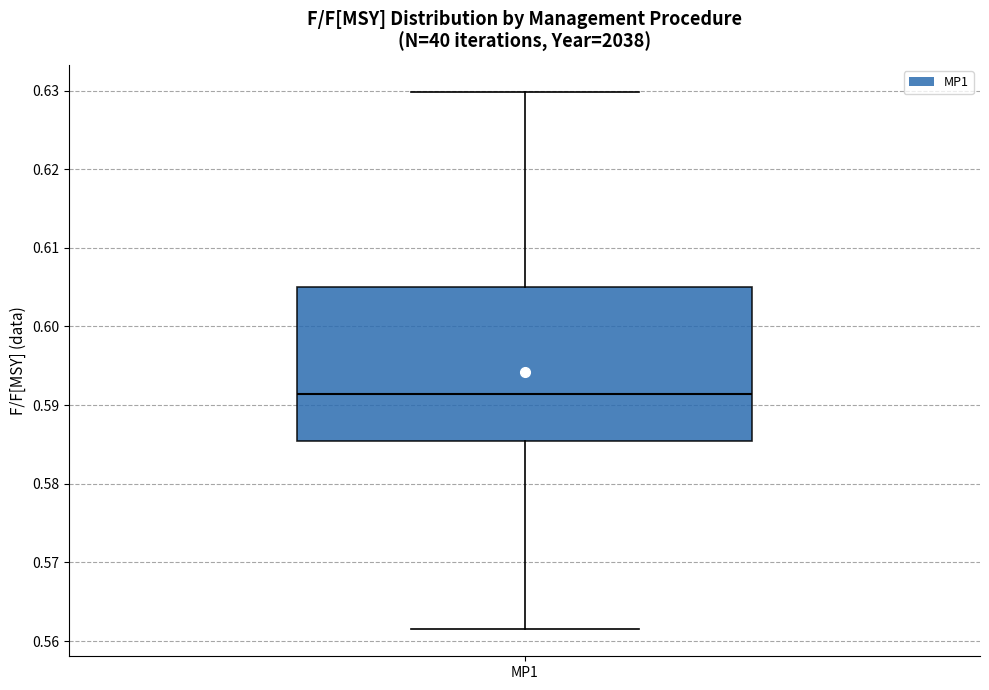

Where does the median line of the box for MP1 sit on the y-axis? The values are not printed on the chart, so give them approximately, as read against the axis.

0.591